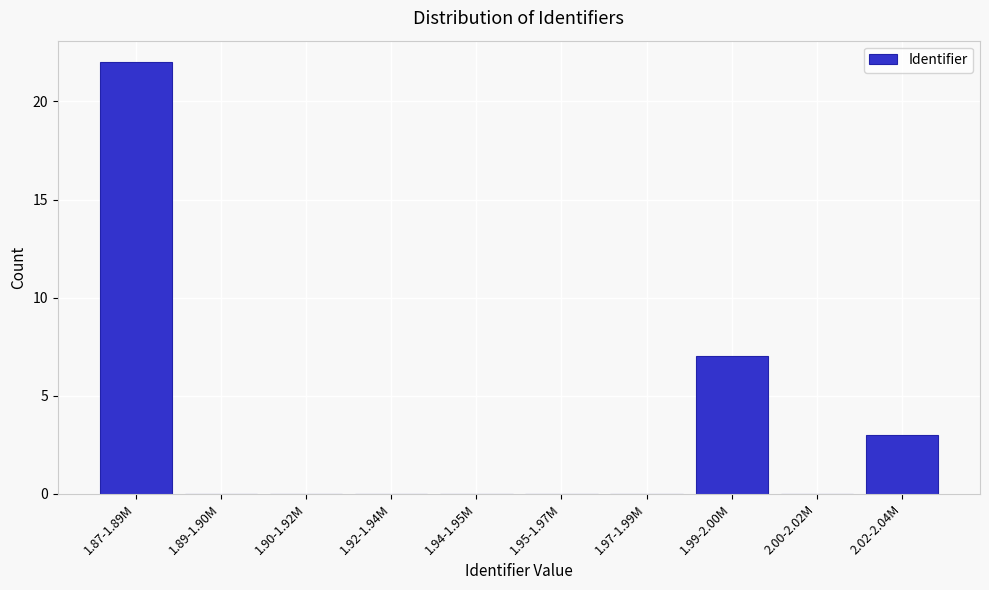

Reading right to left, what are all the values shown in this chart?

2.02-2.04M=3	2.00-2.02M=0	1.99-2.00M=7	1.97-1.99M=0	1.95-1.97M=0	1.94-1.95M=0	1.92-1.94M=0	1.90-1.92M=0	1.89-1.90M=0	1.87-1.89M=22